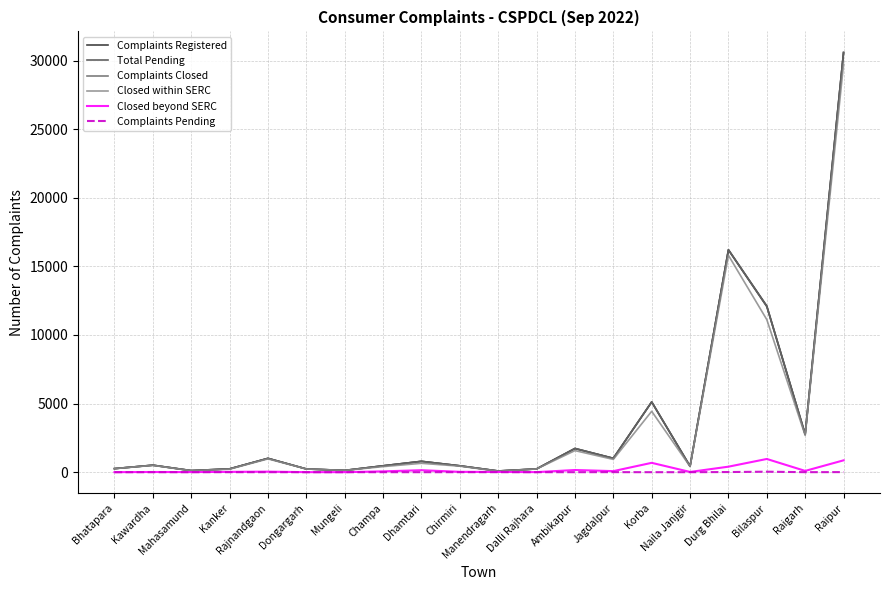

Which series has the largest range (max minus min)?

Total Pending